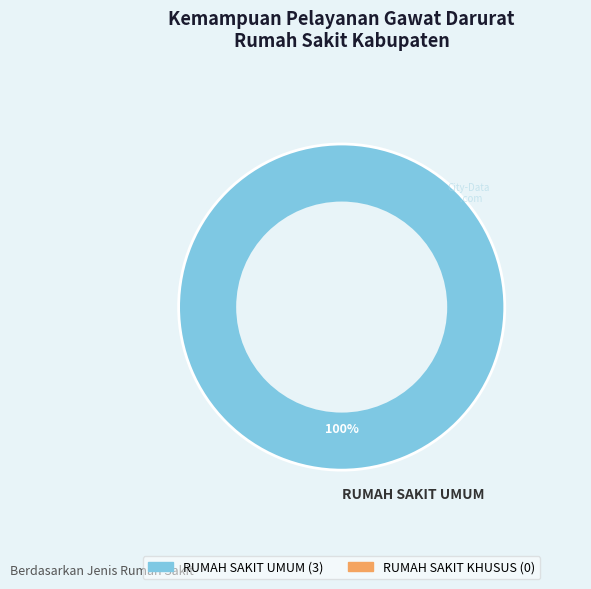

Is there a majority slice in this chart?

Yes